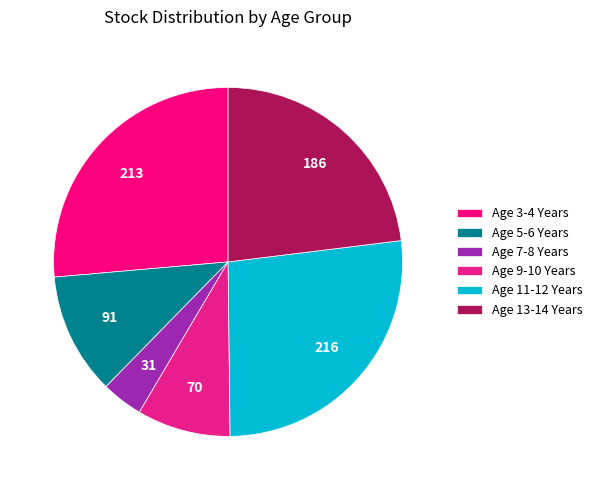

How many slices are in this pie chart?

6